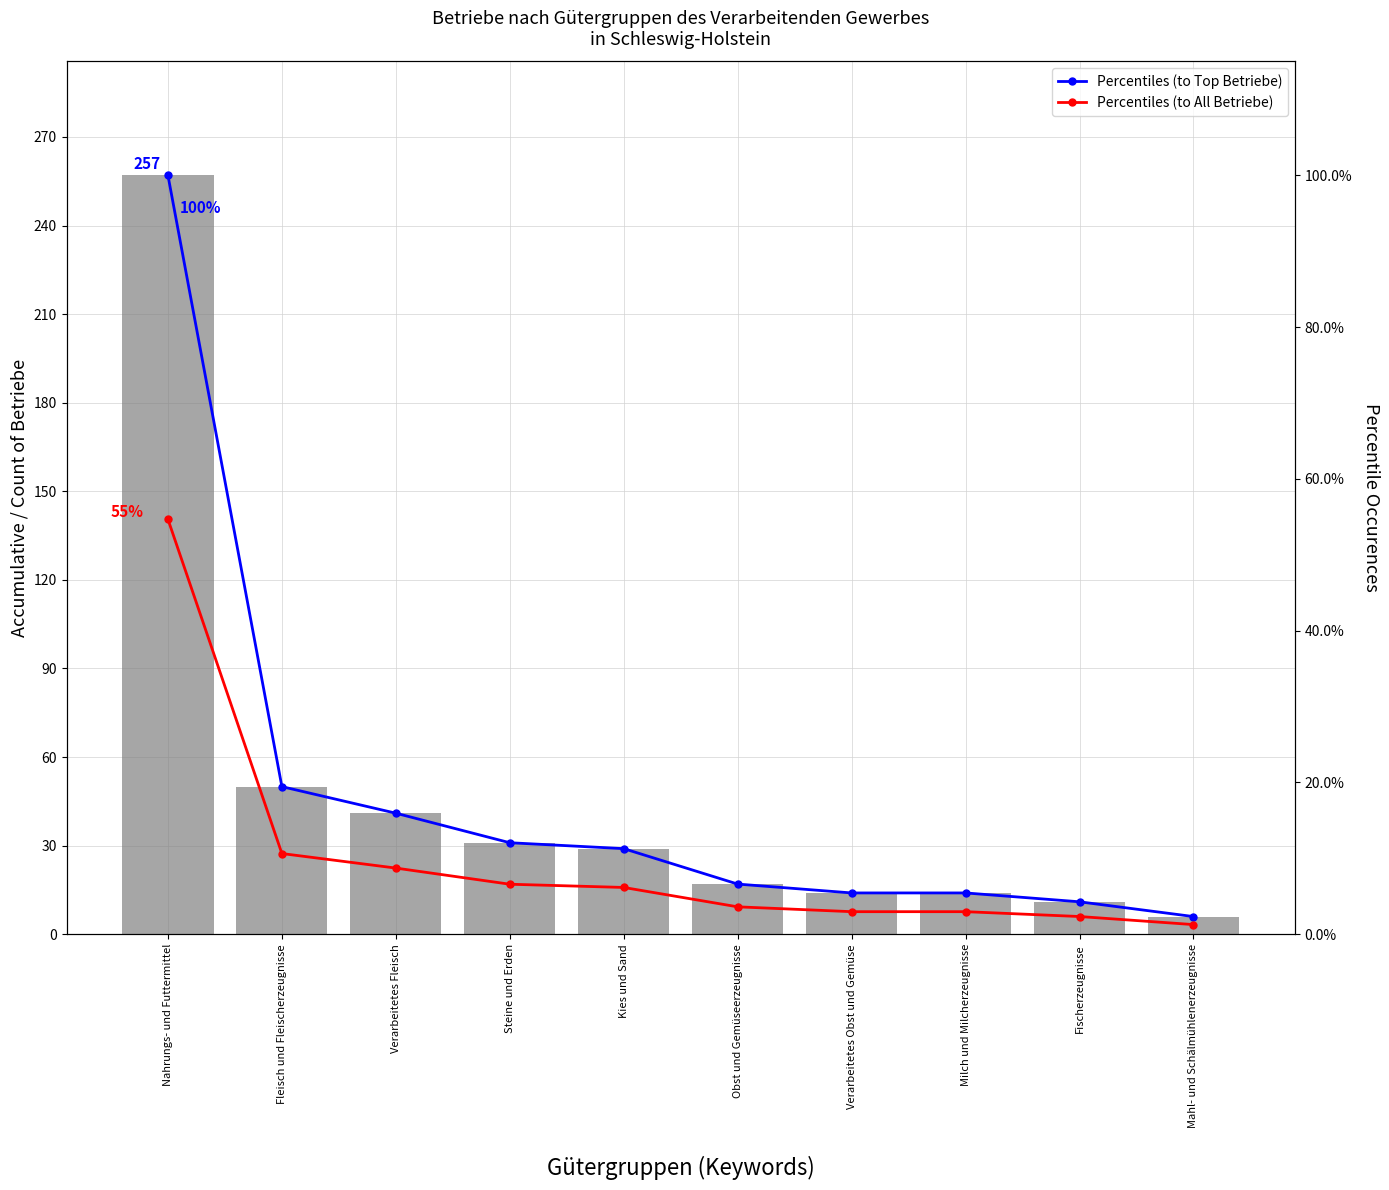

What position from the left is Kies und Sand?

5